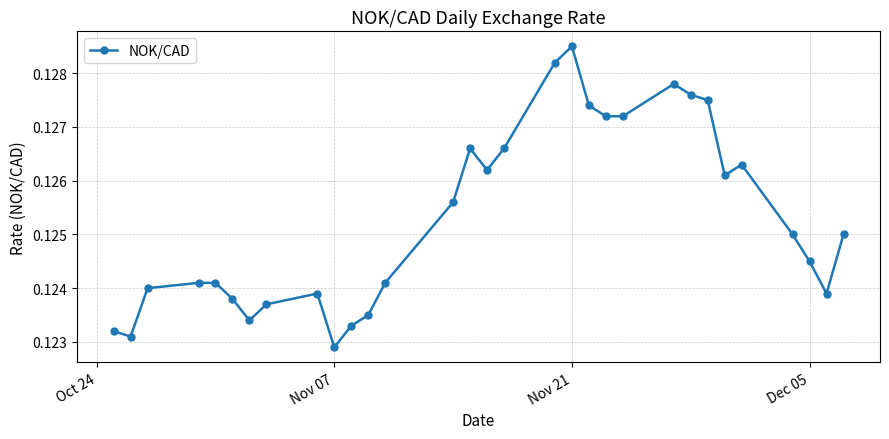

Count the values in the range 0 to 1.

31